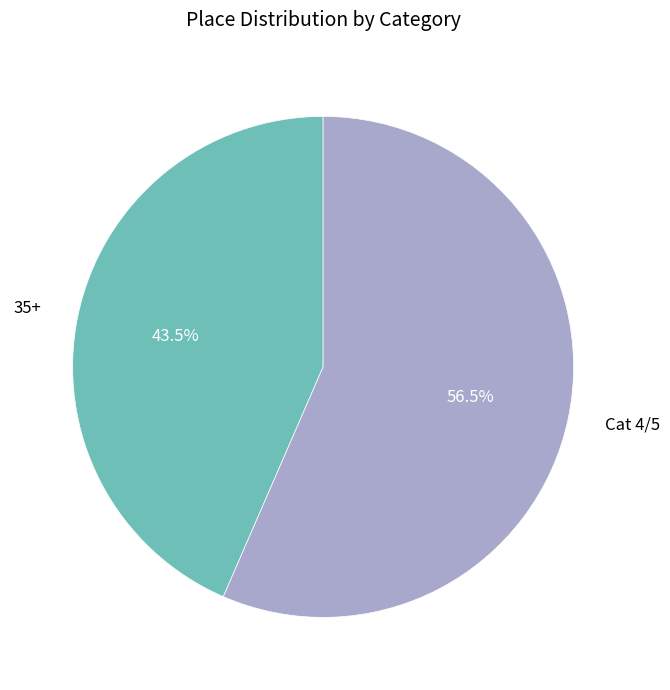

Does any single category account for the majority?

Yes